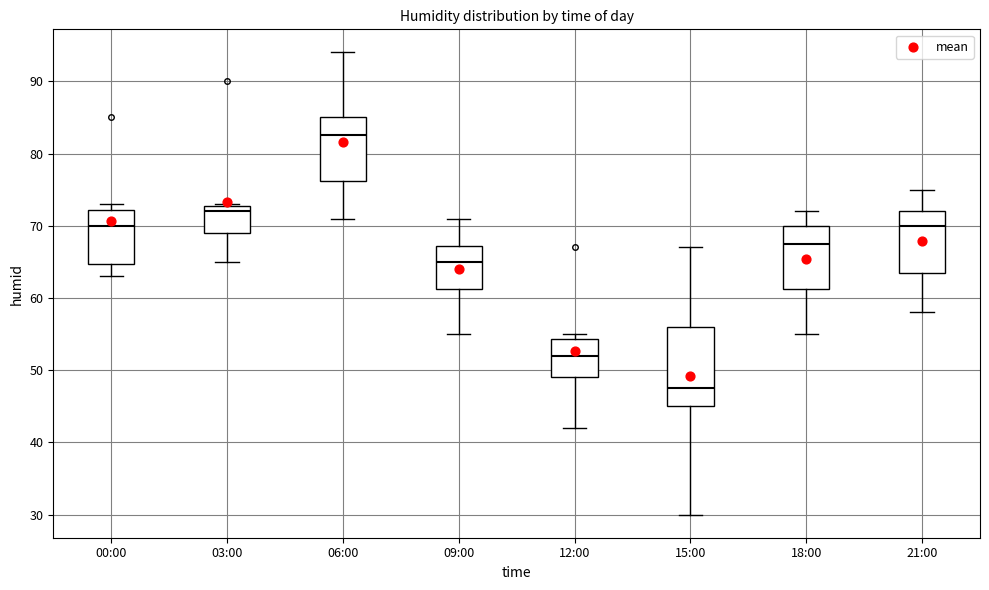

Comparing the boxes themselves (not the whiskers), which one is the tallest?

15:00